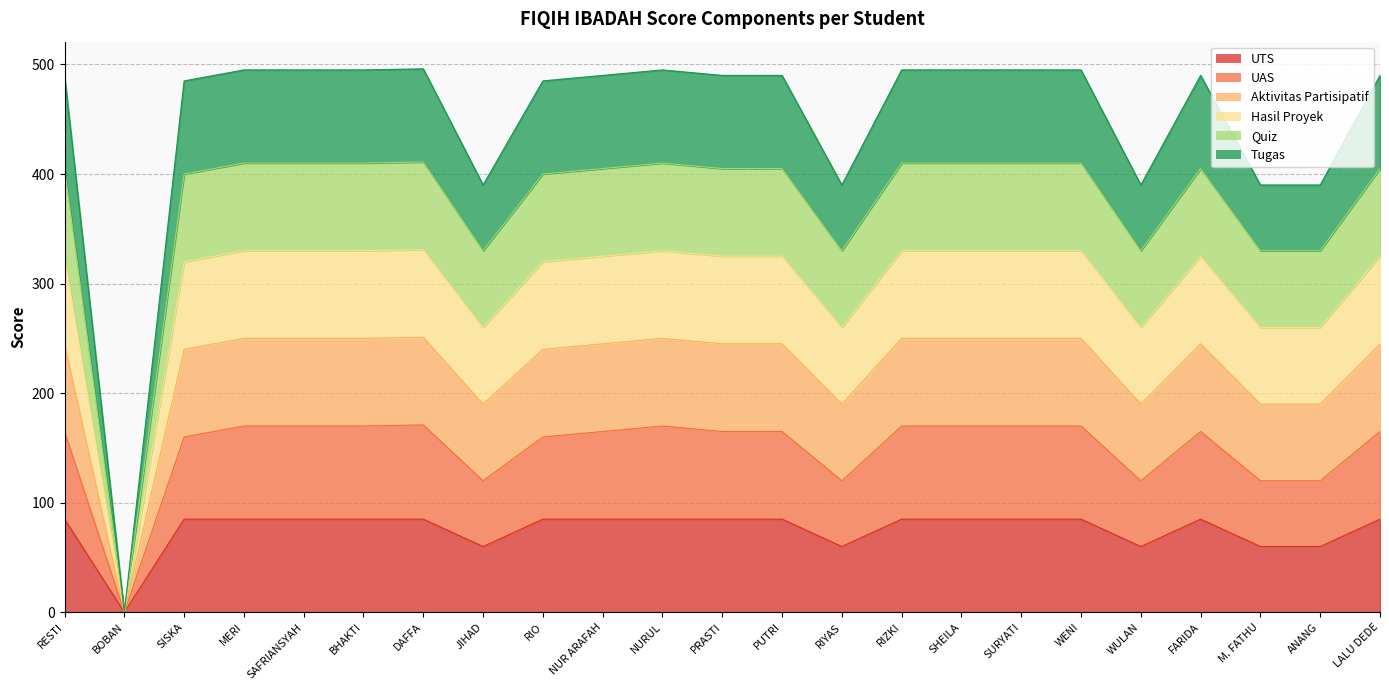

At which category is the sum across all series the highest?

DAFFA